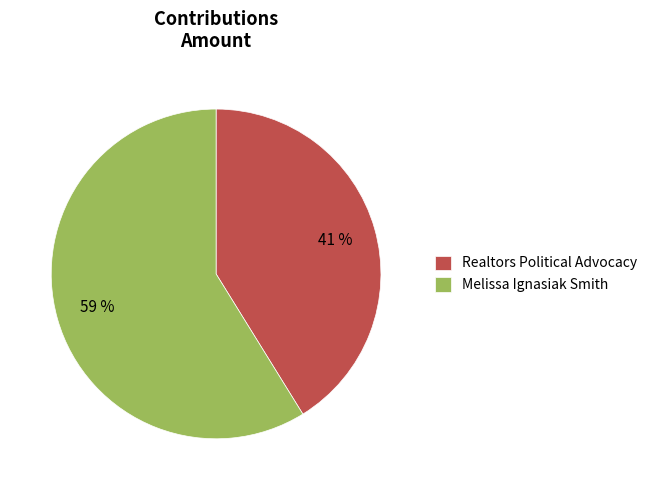

Count the number of slices in the pie.

2